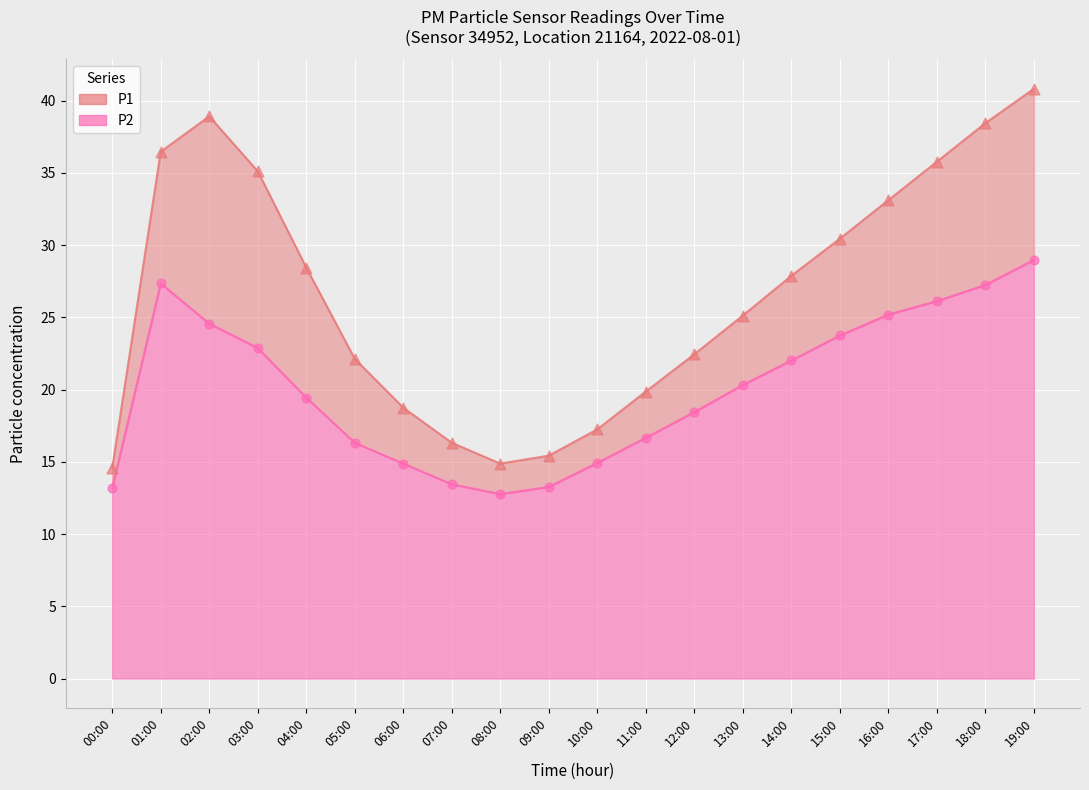

Which series has the largest total across all categories?

P1 points